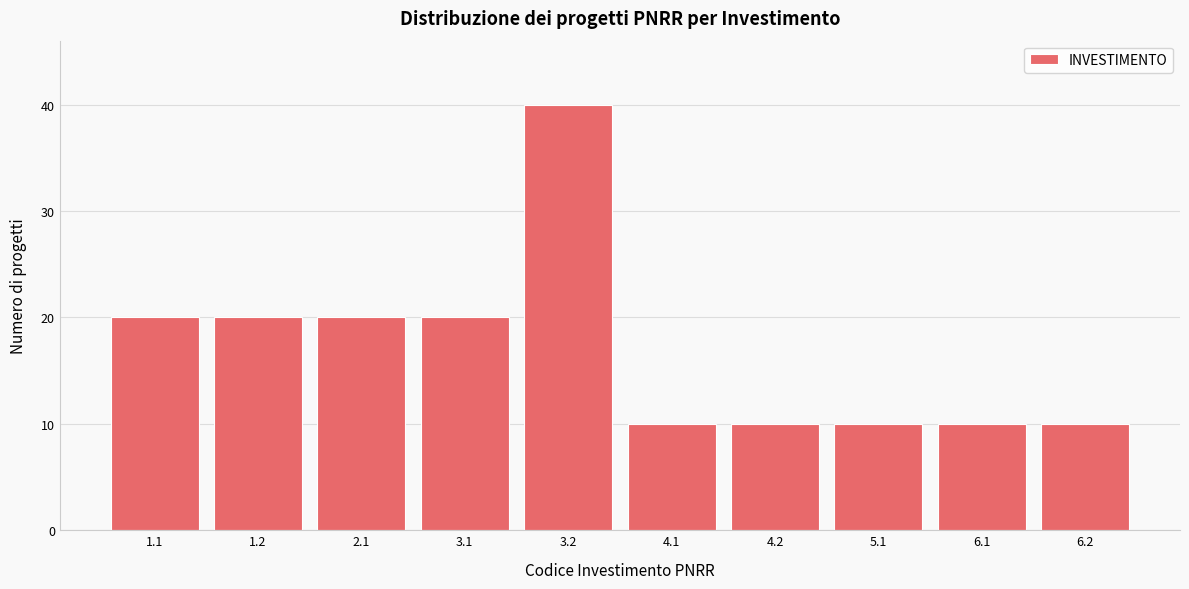

Reading right to left, extract all data points from this chart.

6.2=10	6.1=10	5.1=10	4.2=10	4.1=10	3.2=40	3.1=20	2.1=20	1.2=20	1.1=20